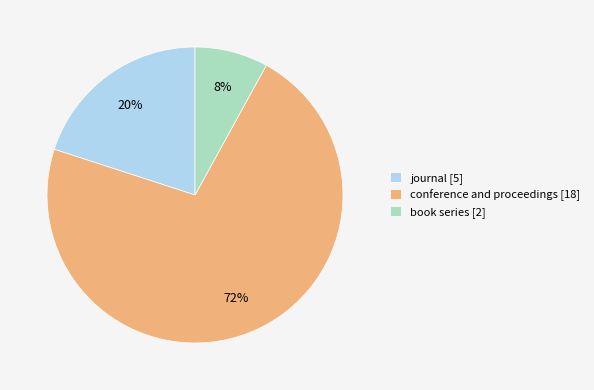

To the nearest percent, what is the difference between the journal and book series slice percentages?

12%